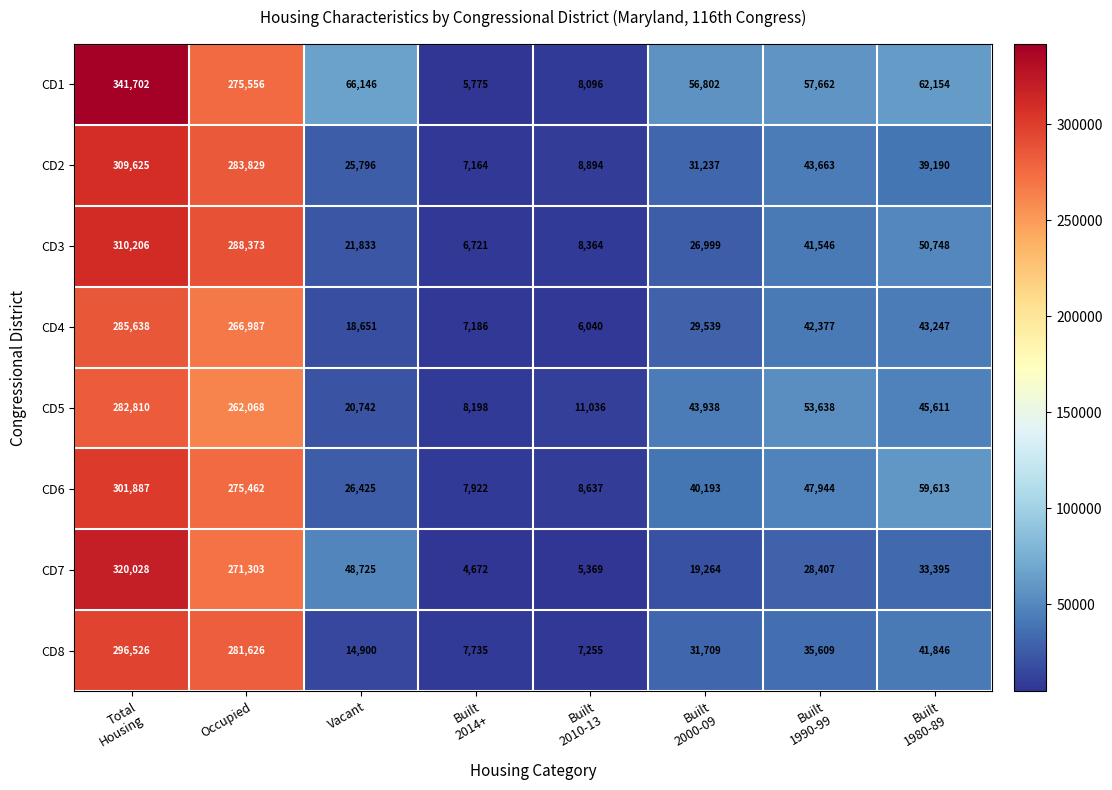

Which series has the largest range (max minus min)?

CD1